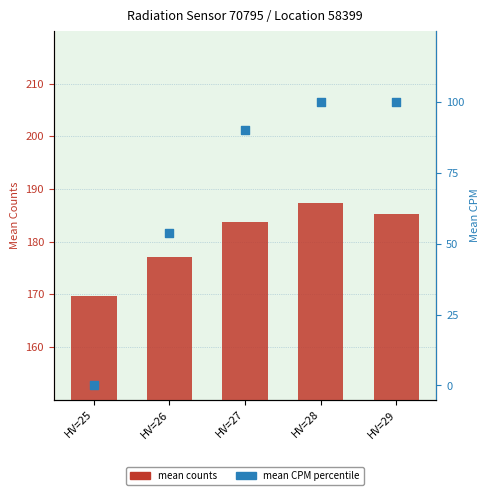

What is the total value across all series at HV=29?

285.3